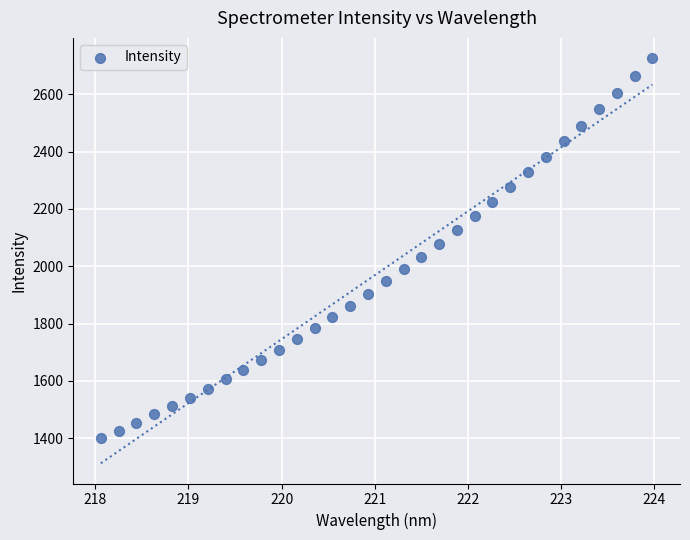

What is the range of Y values (max minus min)?

1325.0